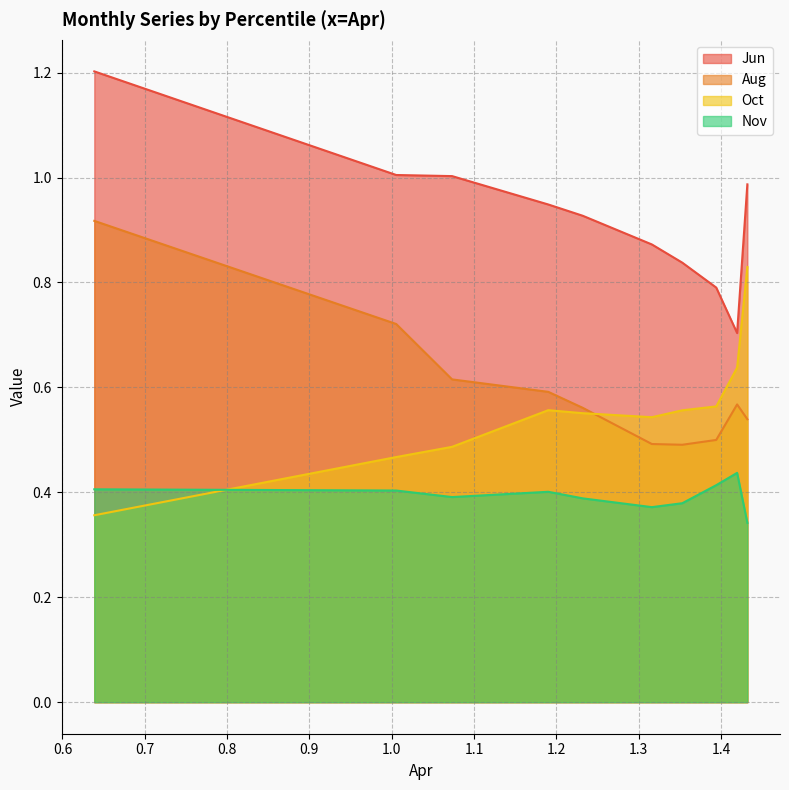

Which series has the widest spread of values?

Jun